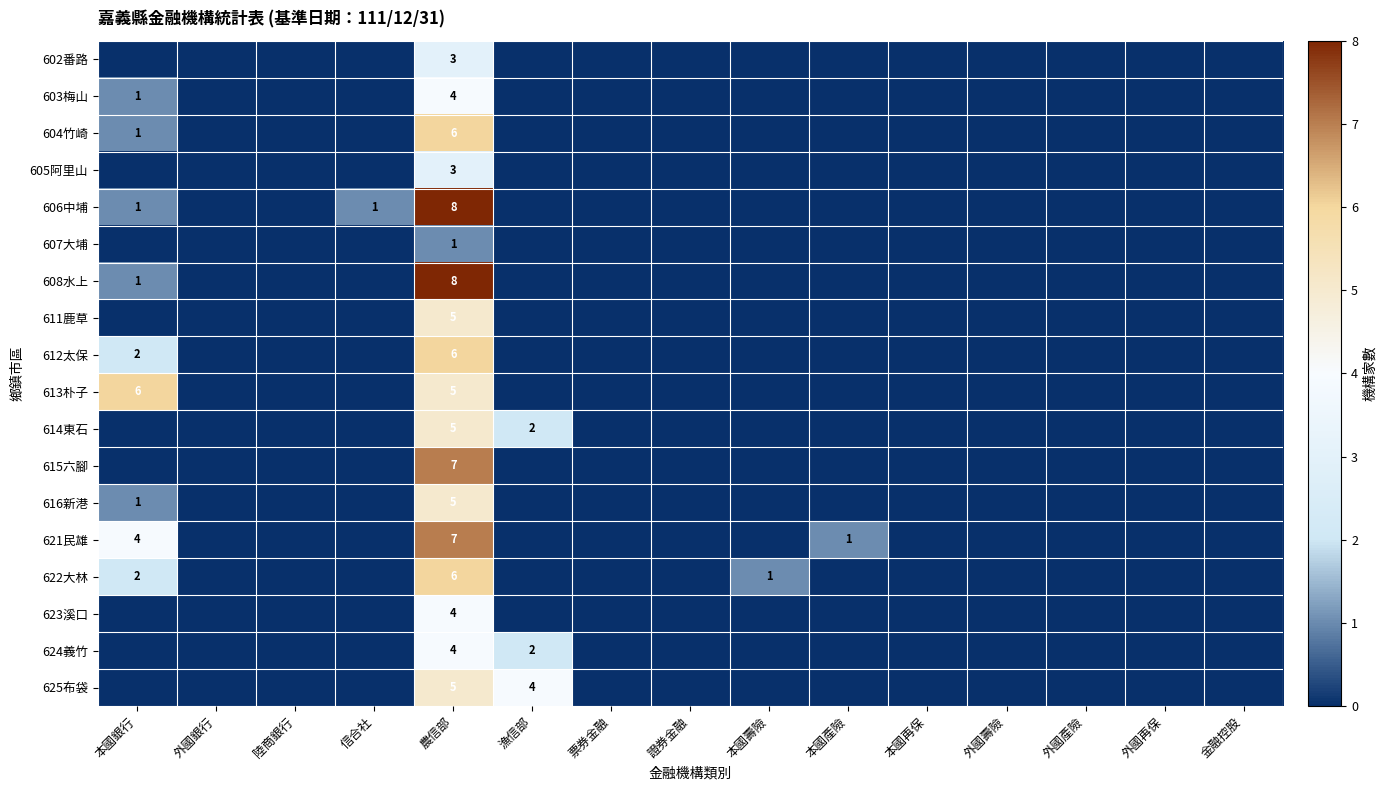

Is it true that 603梅山 equals 2 at 本國銀行?

False